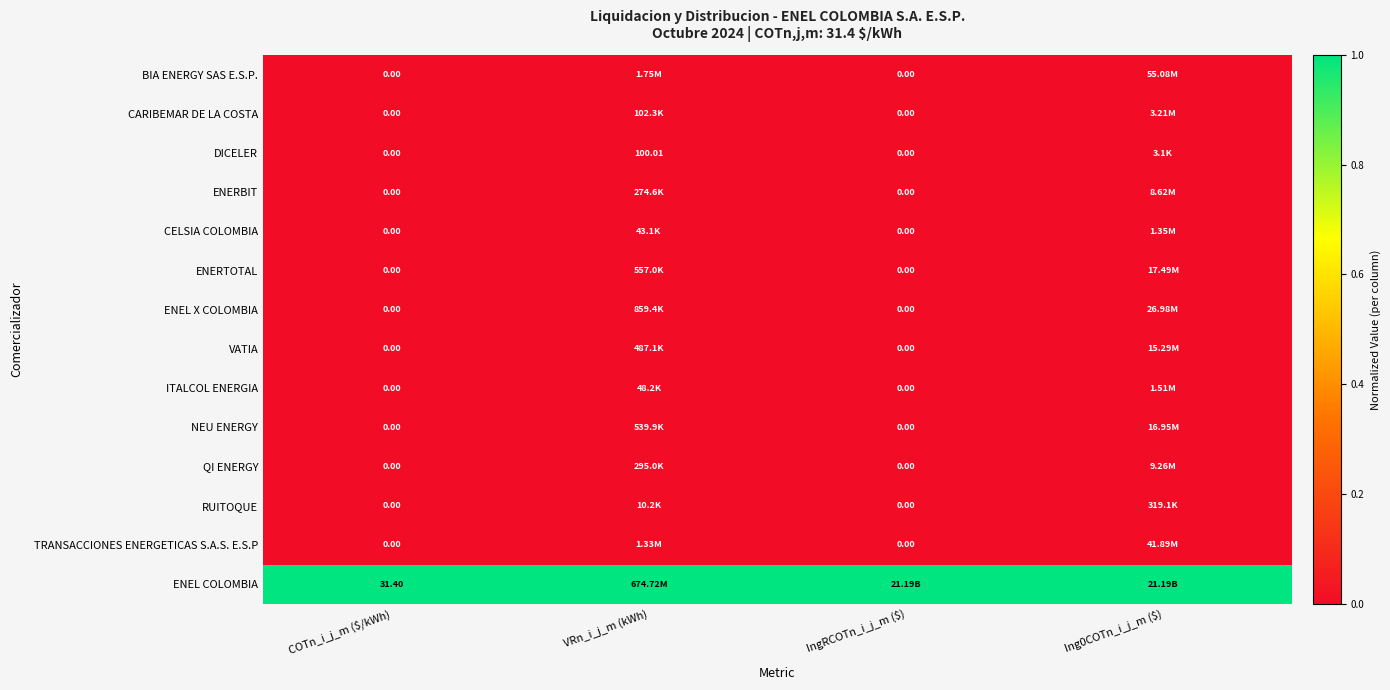

The value of BIA ENERGY SAS E.S.P. at COTn_i_j_m ($/kWh) is -0.0. True or false?

False